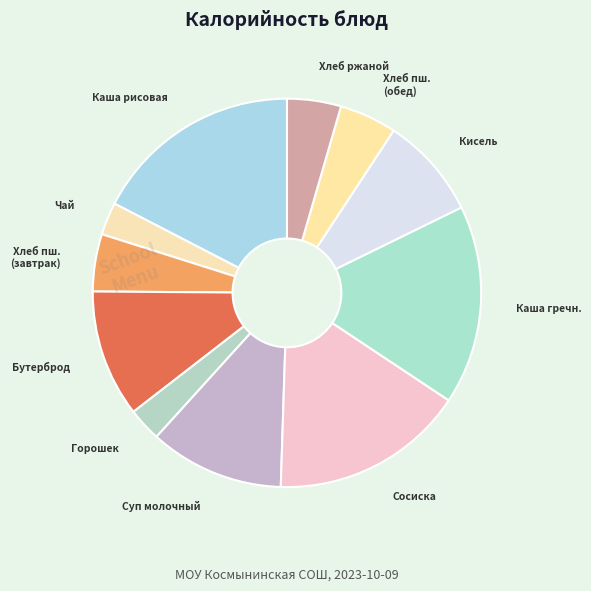

How many segments does this pie chart have?

11